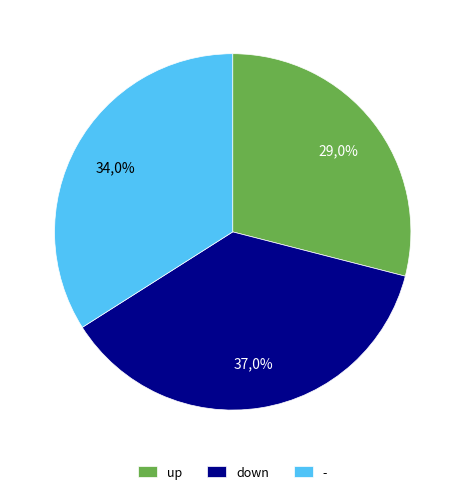

What is the ratio of the value at up to the value at down?

0.8